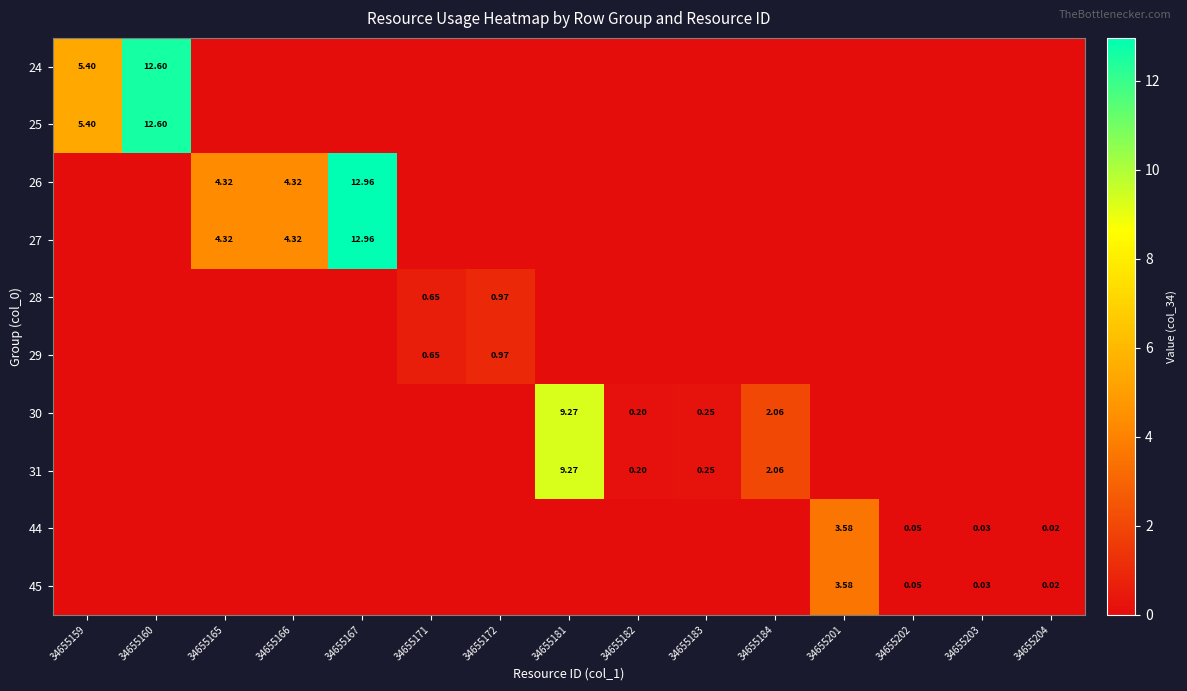

At 34655183, list the series in order from smallest to largest.

24, 25, 26, 27, 28, 29, 44, 45, 30, 31